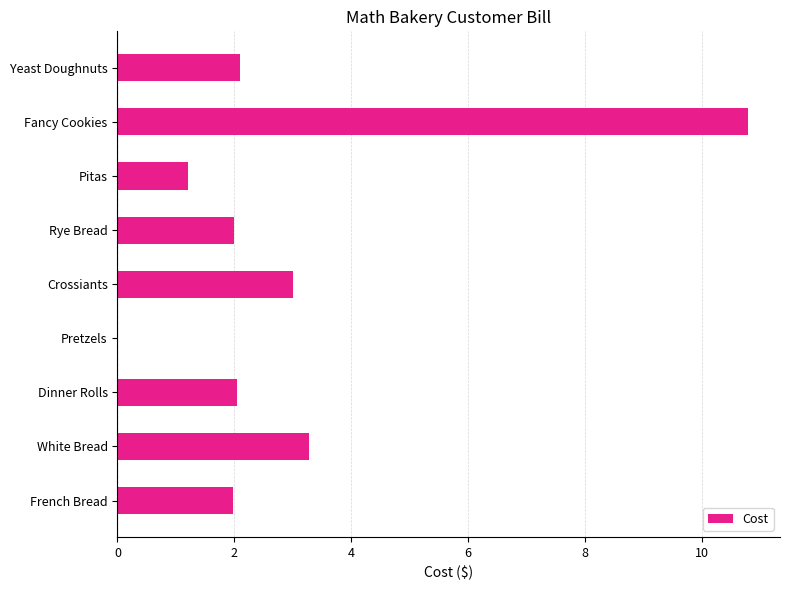

Count the number of categories in the chart.

9